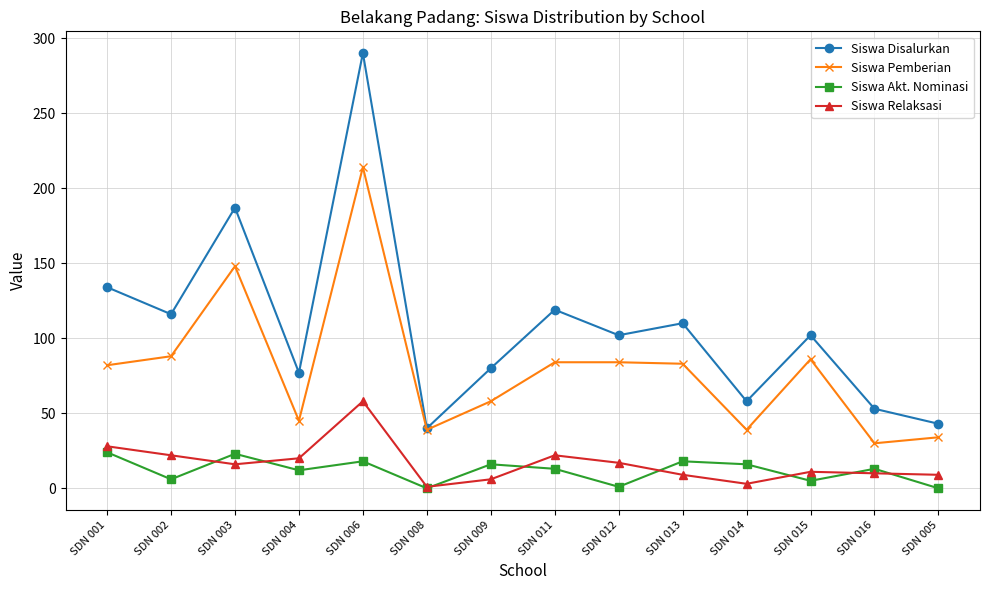

Which series has the widest spread of values?

Siswa Disalurkan